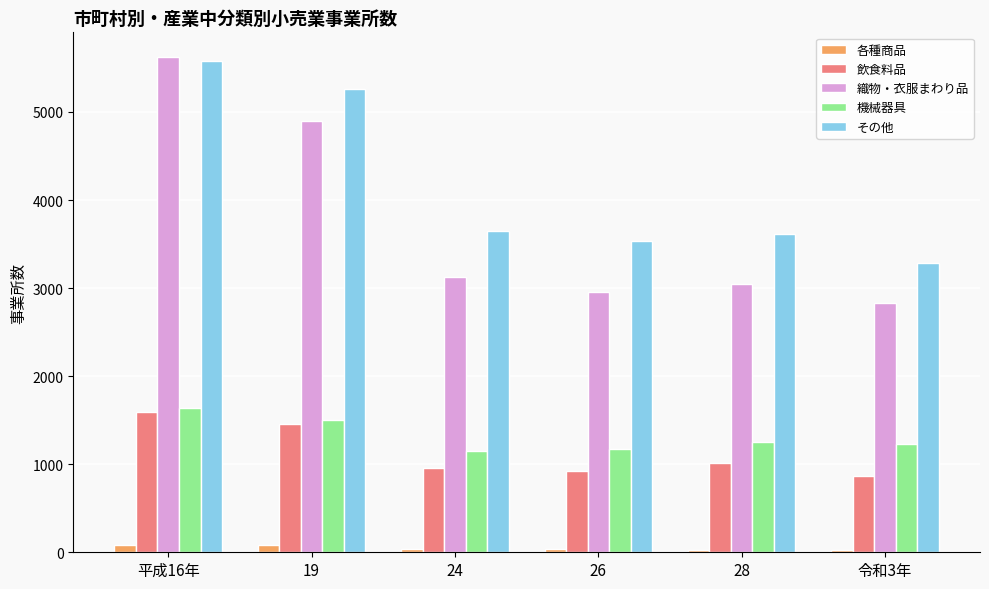

What is the total value across all series at 平成16年?

14513